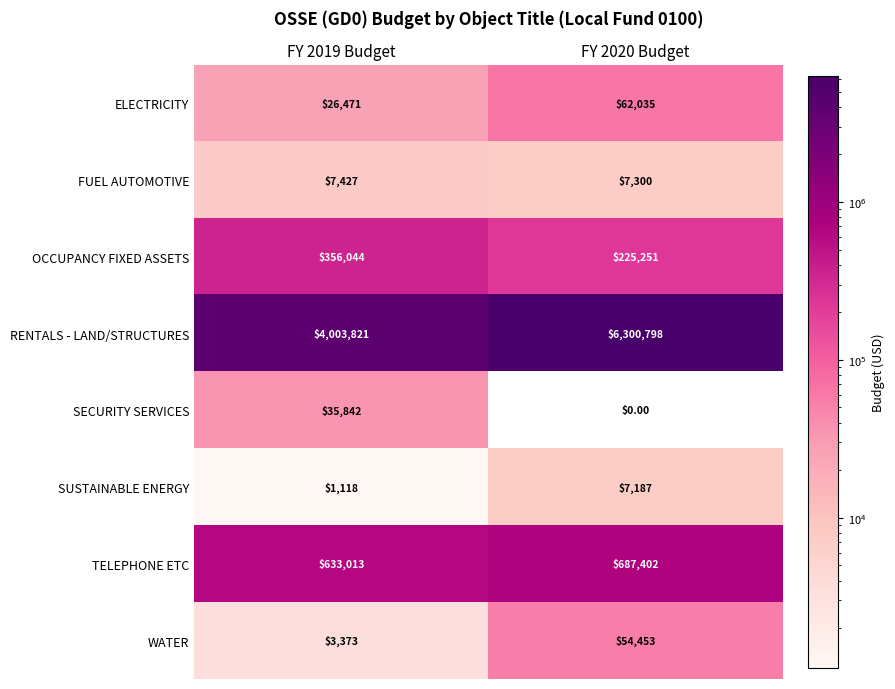

What is the average value of the FUEL AUTOMOTIVE series?

7364